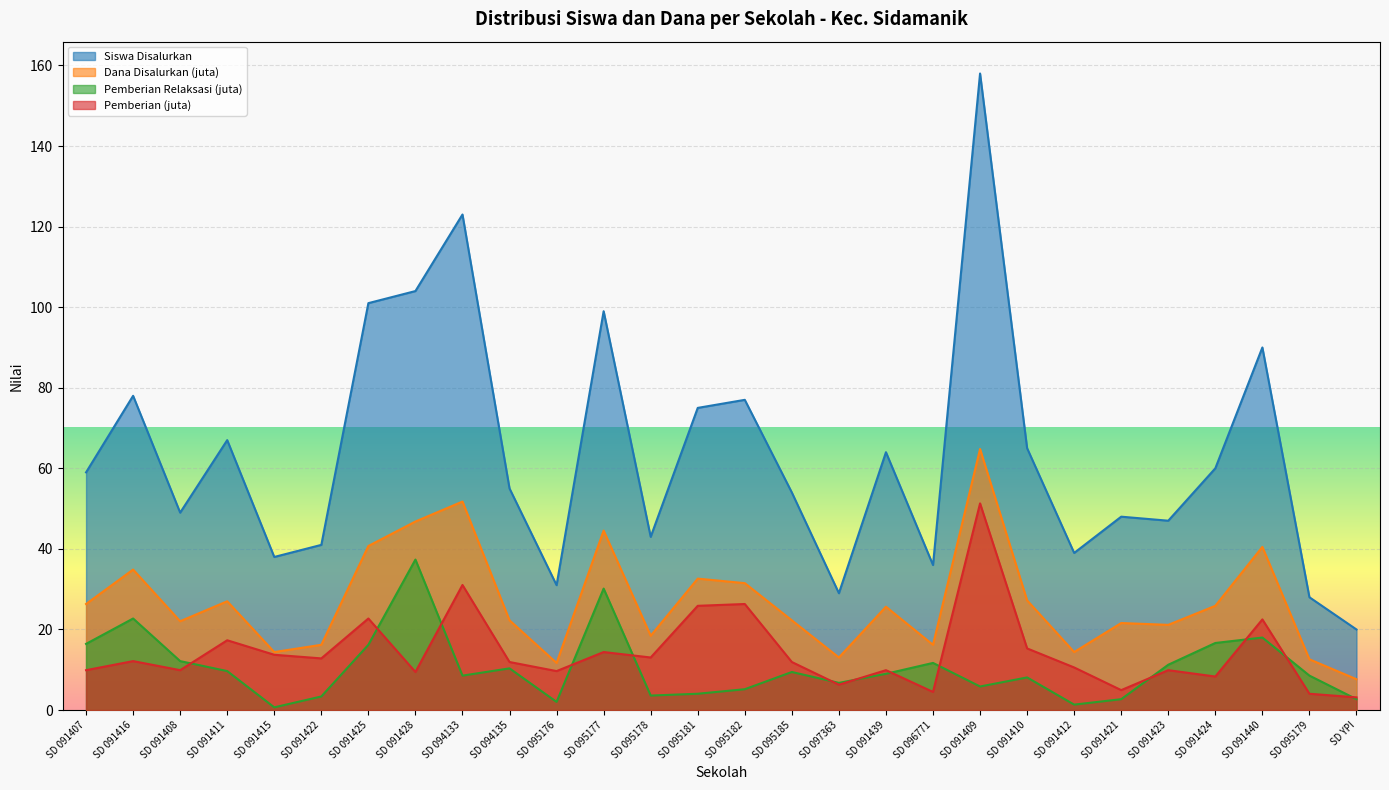

How many interior local peaks does the Siswa Disalurkan series have?

9